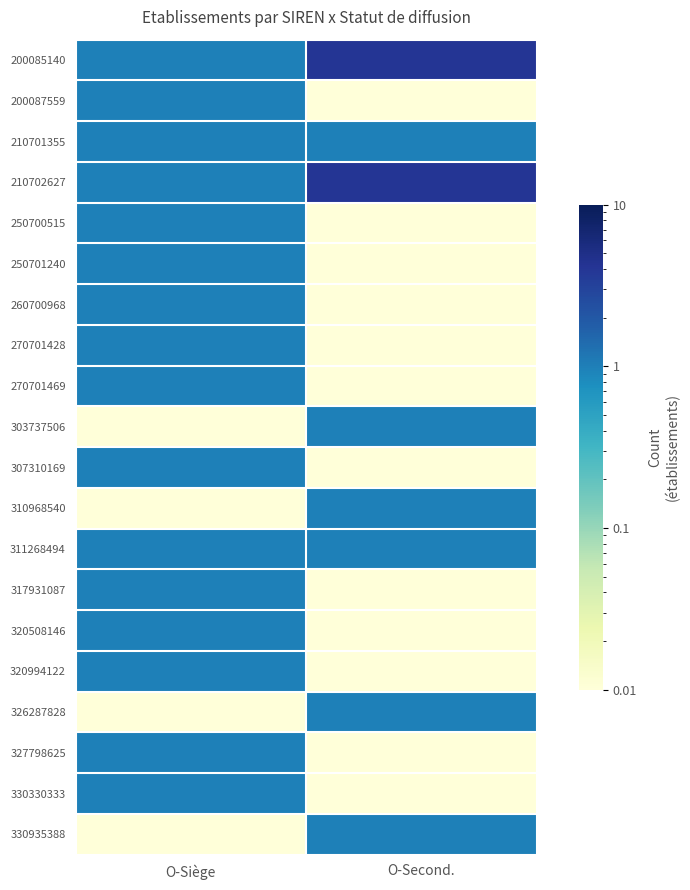

Rank the series at O-Second. from lowest to highest value.

200087559, 250700515, 250701240, 260700968, 270701428, 270701469, 307310169, 317931087, 320508146, 320994122, 327798625, 330330333, 210701355, 303737506, 310968540, 311268494, 326287828, 330935388, 200085140, 210702627